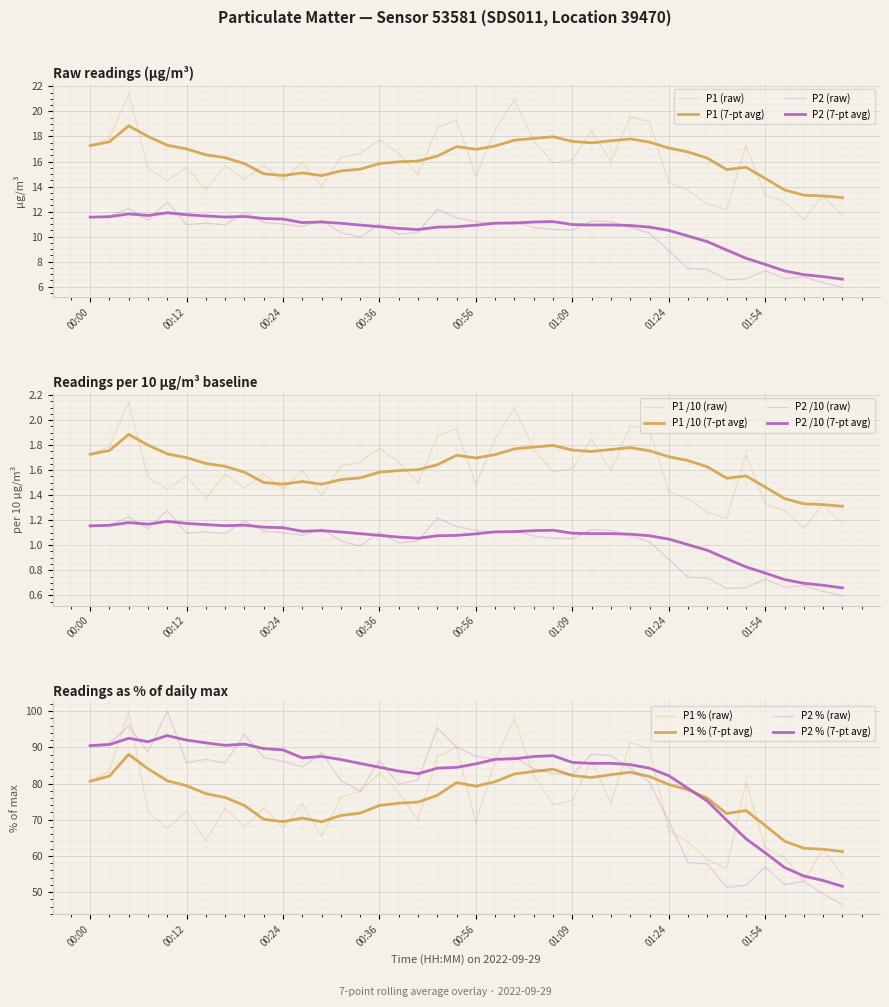

The P1 series shows 30.4 at 00:51. True or false?

False